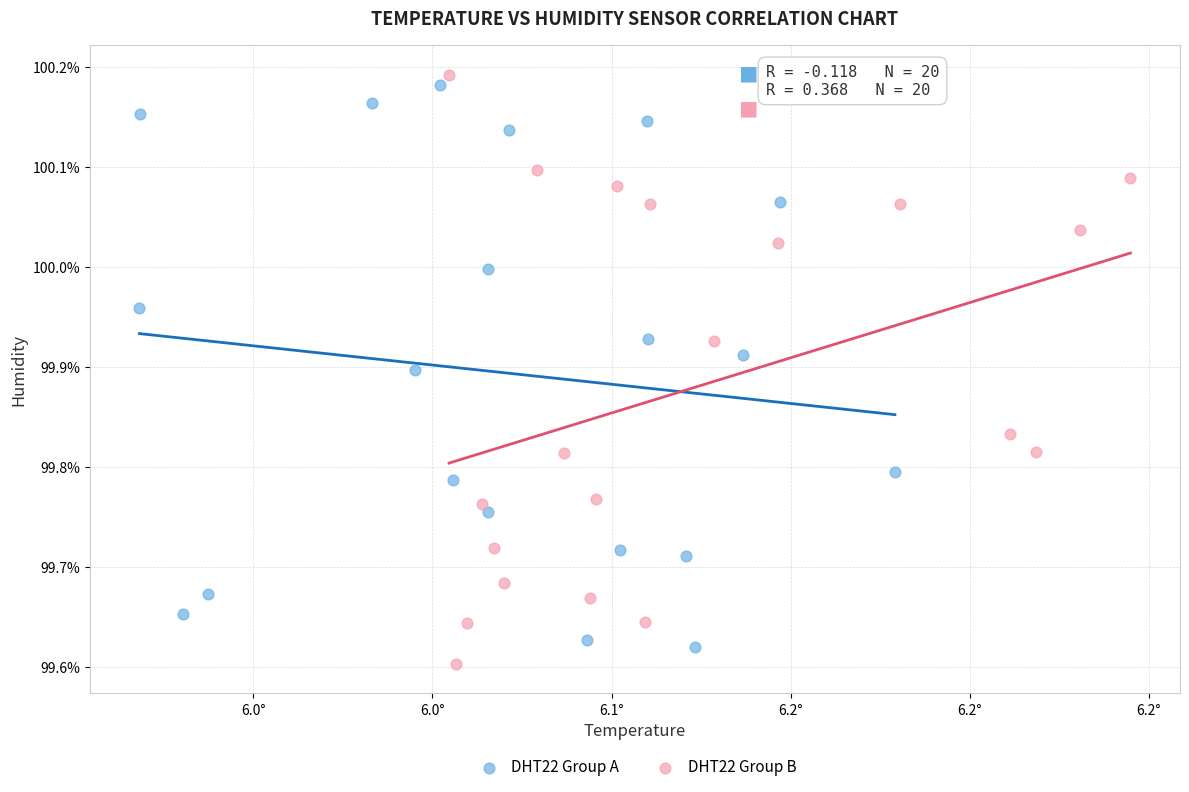

Which series has the widest spread of Y values?

DHT22 Group B